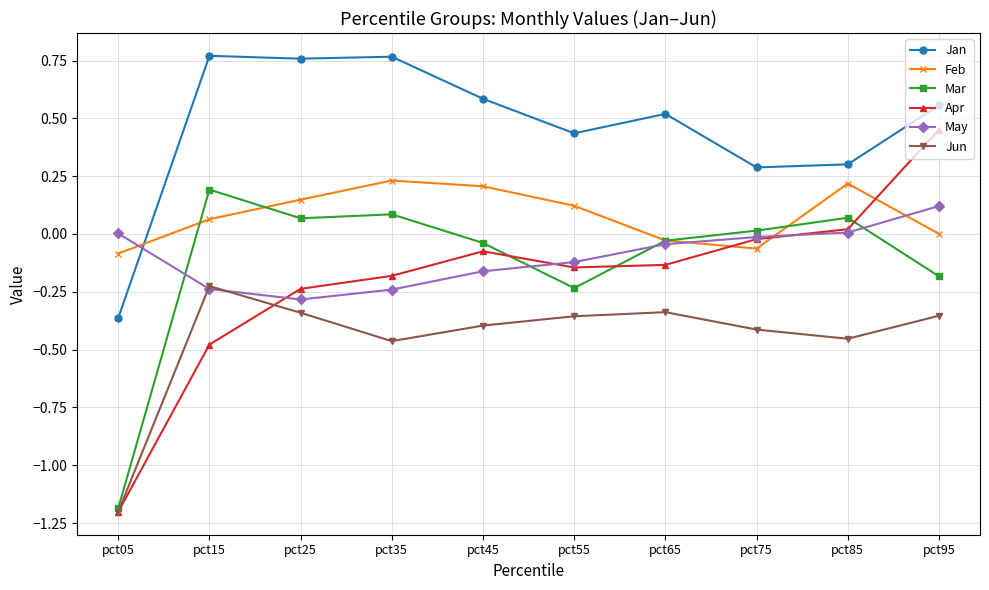

How many interior local valleys does the Feb series have?

1